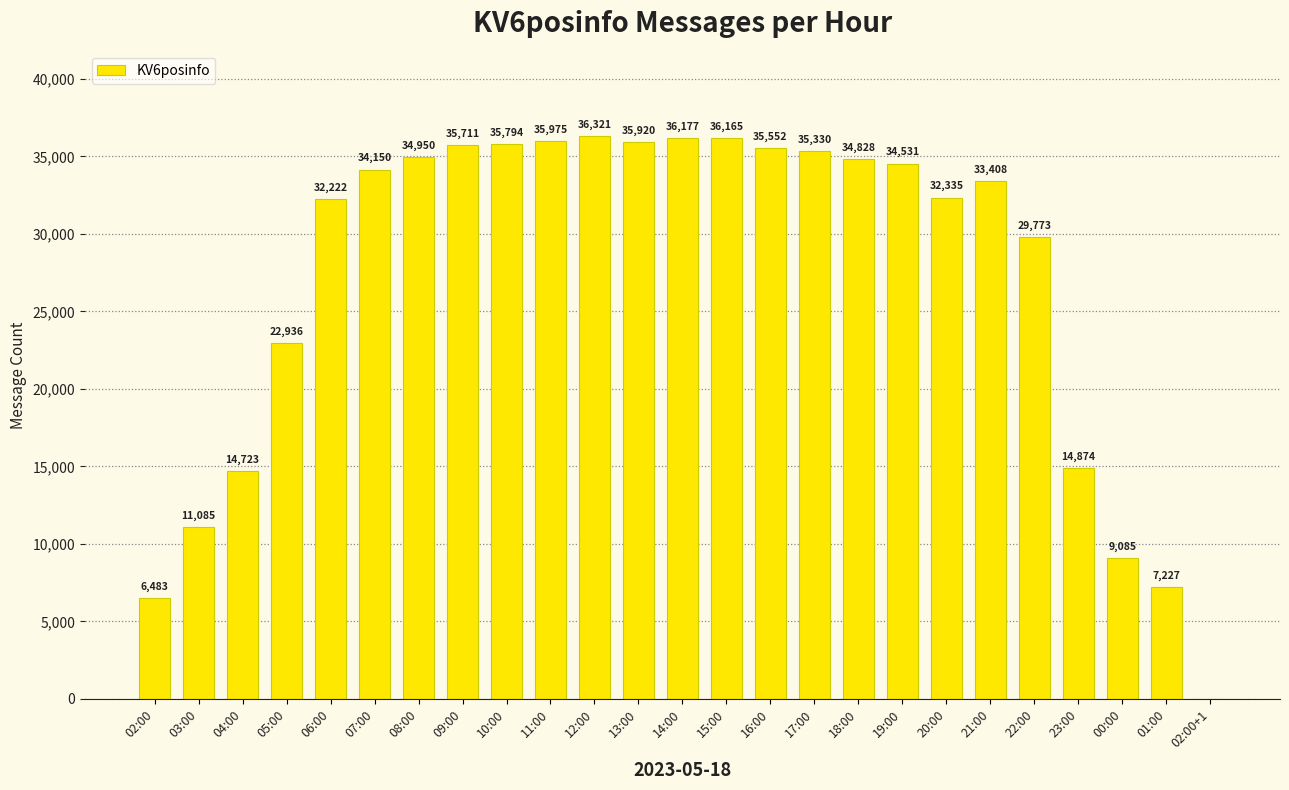

Are the bars grouped side by side (vs. stacked)?

No